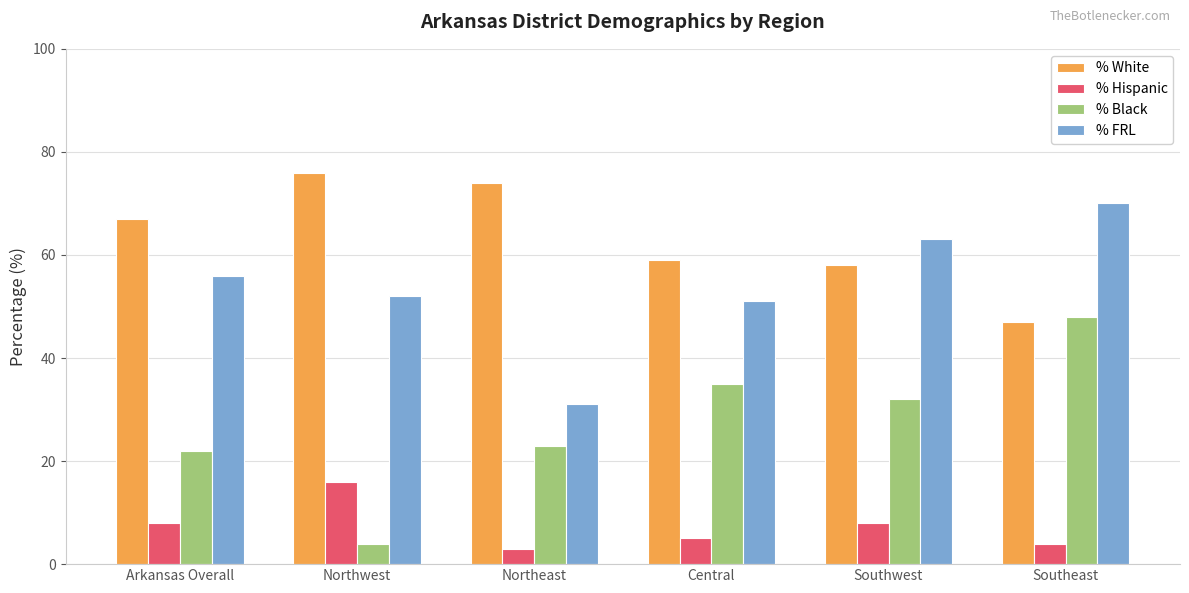

Which series has the widest spread of values?

% Black